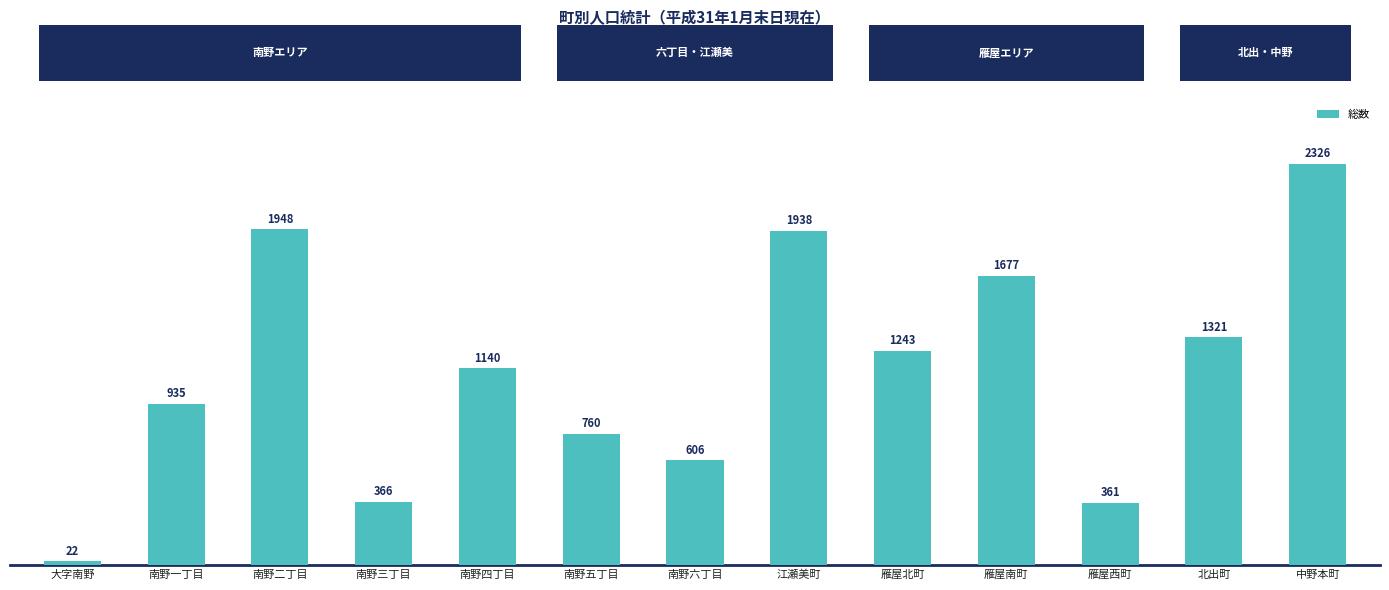

List the labels in order of value, largest first.

中野本町, 南野二丁目, 江瀬美町, 雁屋南町, 北出町, 雁屋北町, 南野四丁目, 南野一丁目, 南野五丁目, 南野六丁目, 南野三丁目, 雁屋西町, 大字南野